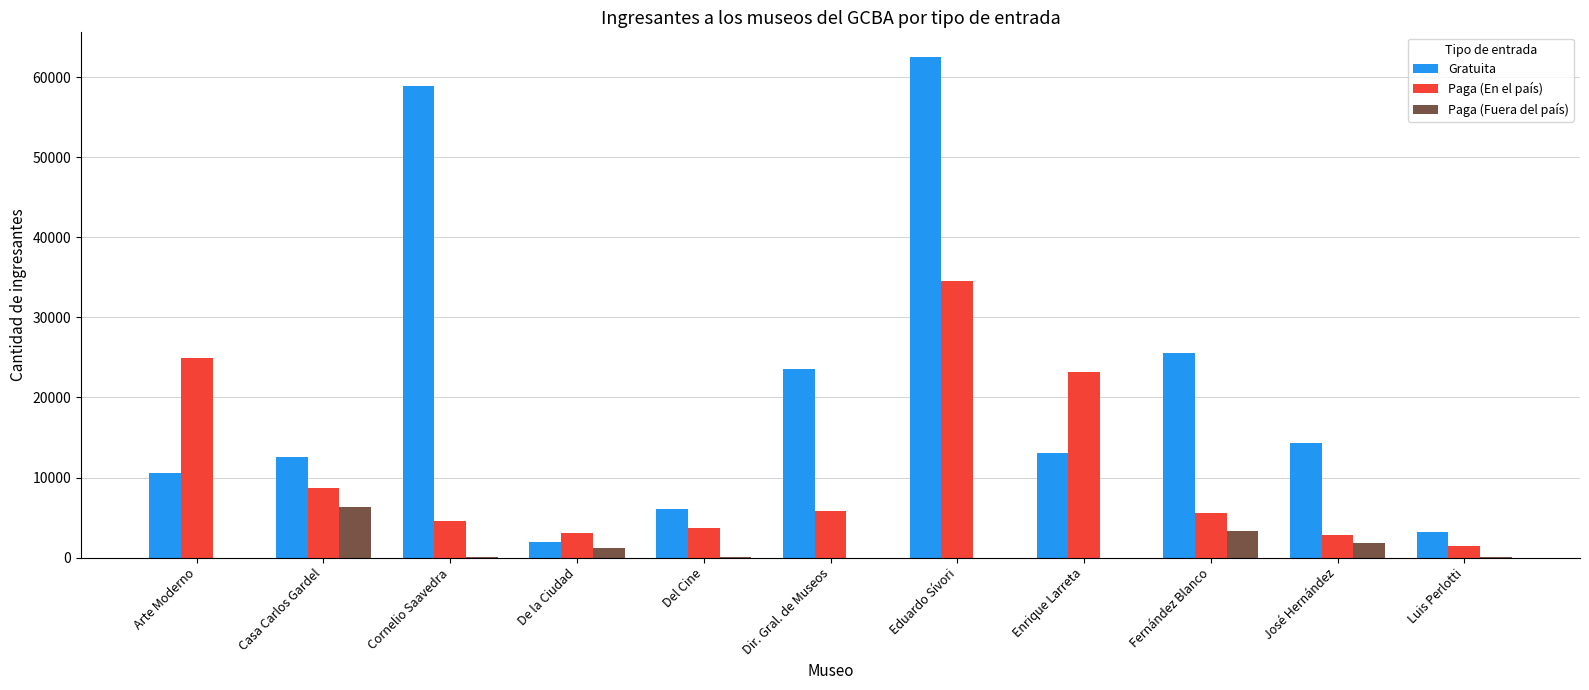

What is the total value across all series at Casa Carlos Gardel?

27499